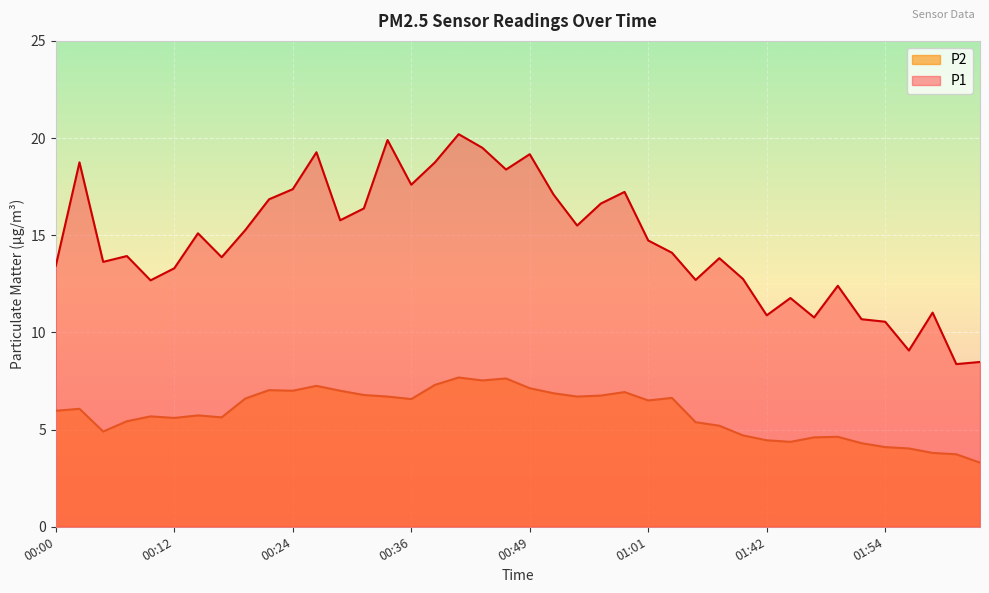

The value of P1 at 01:59 is 7.2. True or false?

False